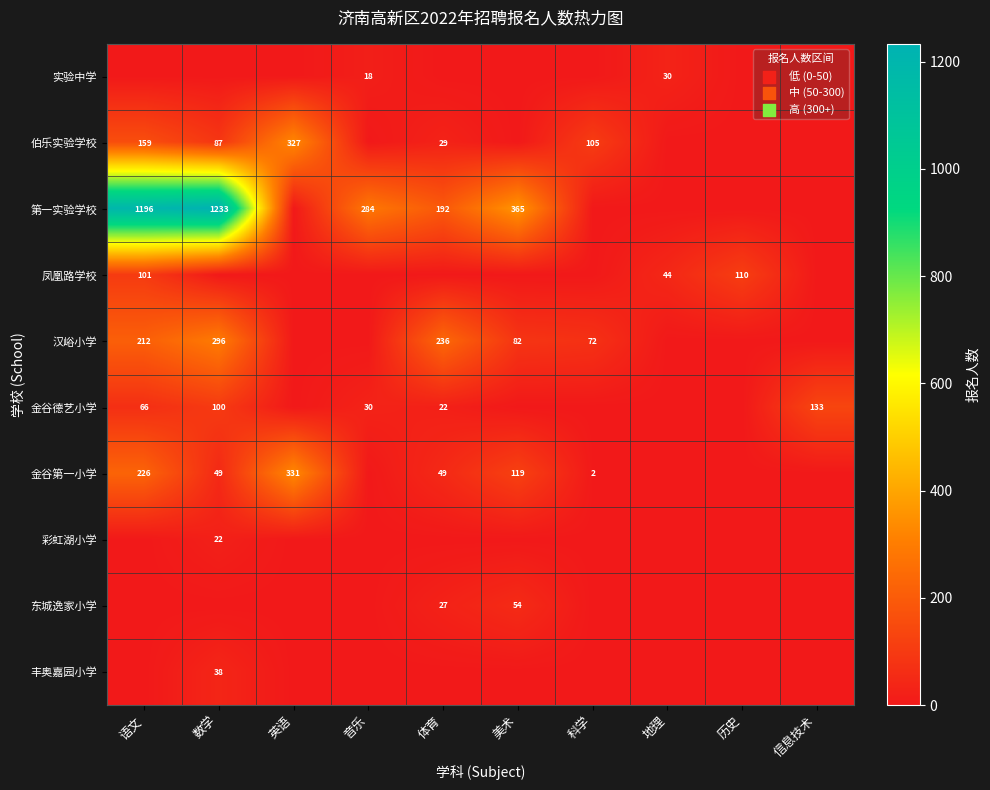

What is the sum of the 凤凰路学校 values at 语文 and 历史?

211